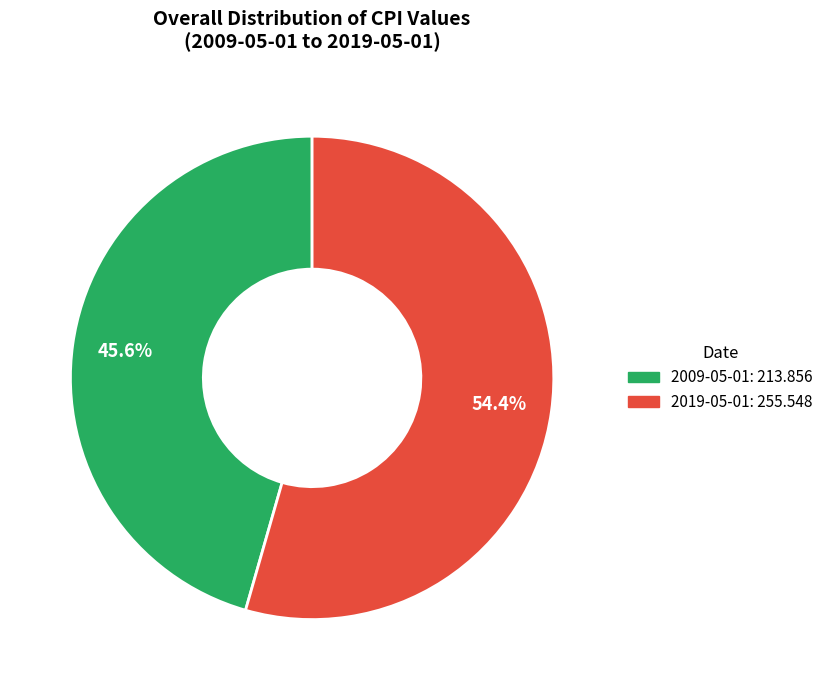

Does any single category account for the majority?

Yes